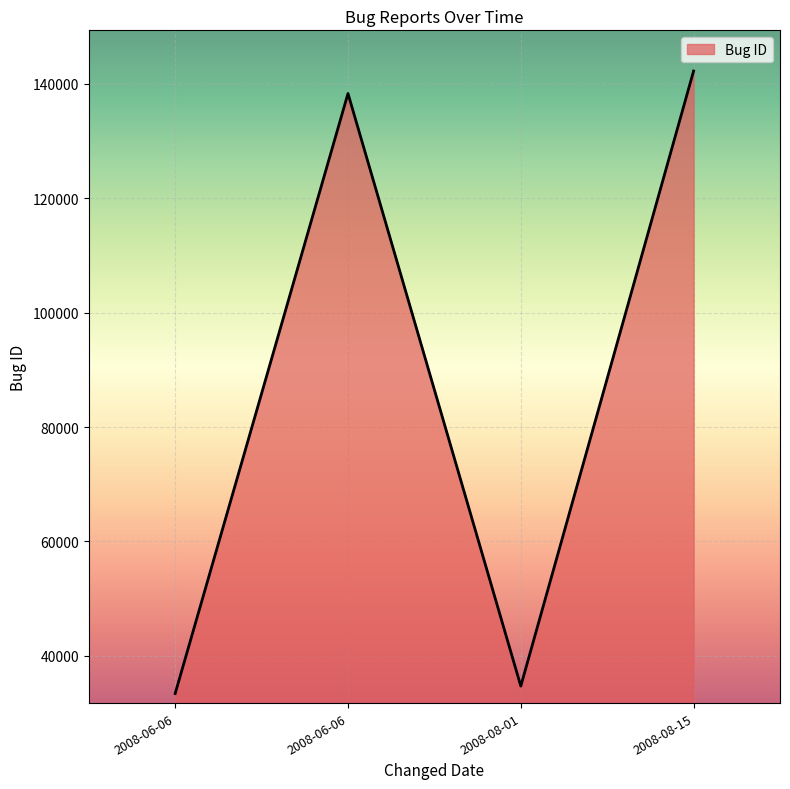

Reading left to right, extract all data points from this chart.

2008-06-06=33419	2008-06-06=138309	2008-08-01=34719	2008-08-15=142239